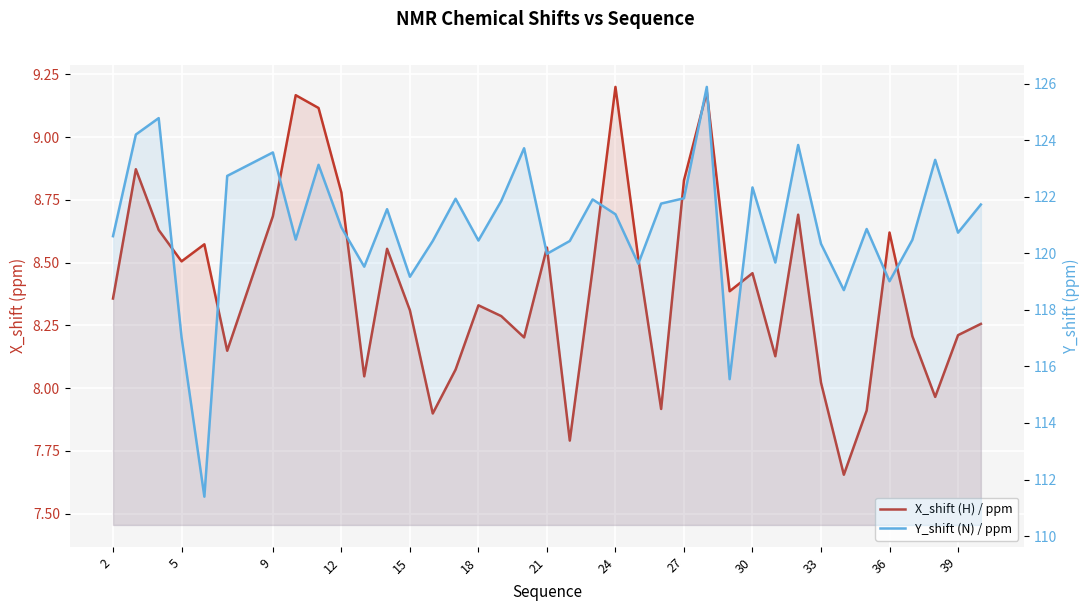

How many data points in Y_shift (N) / ppm are less than 120?

10